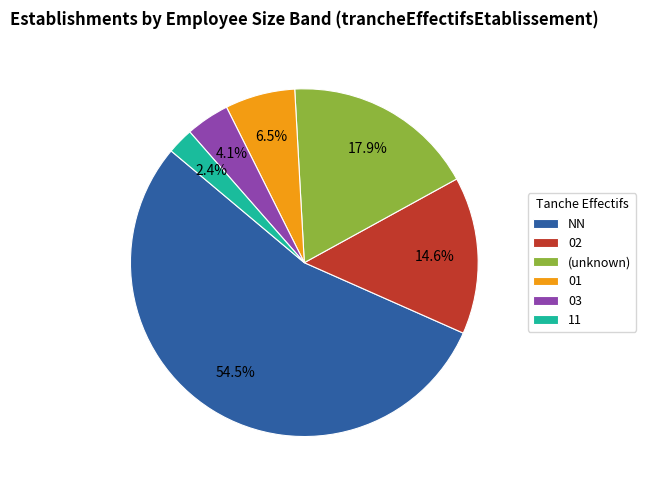

Which slice is the smallest?

11